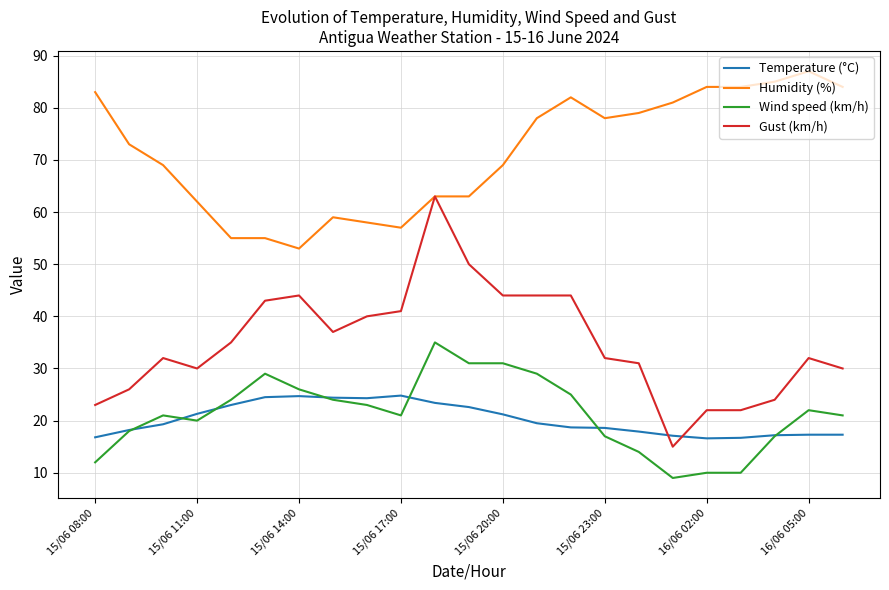

True or false: Humidity (%) and Wind speed (km/h) intersect in this chart.

False